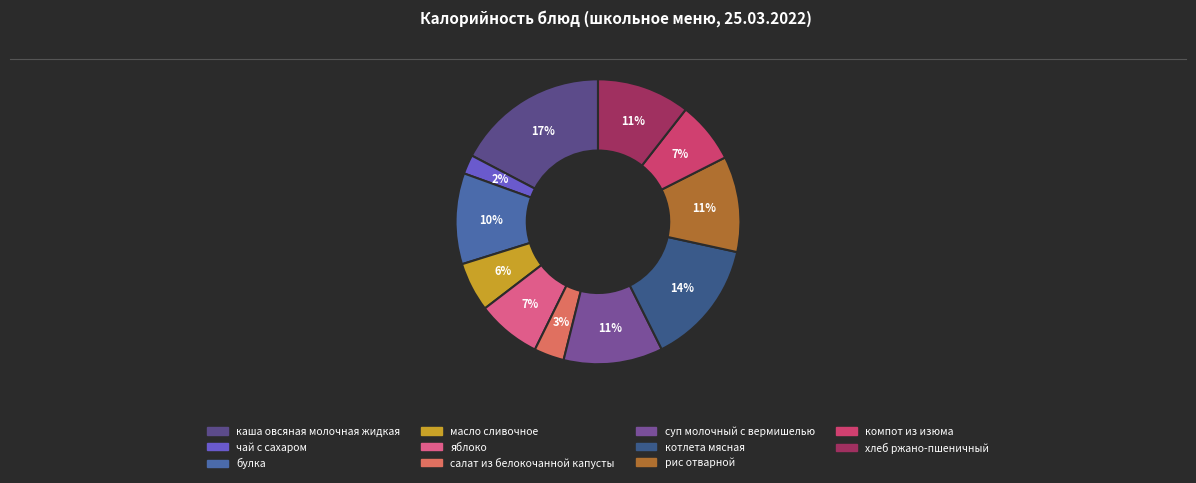

Is there any slice that represents more than half of the pie?

No